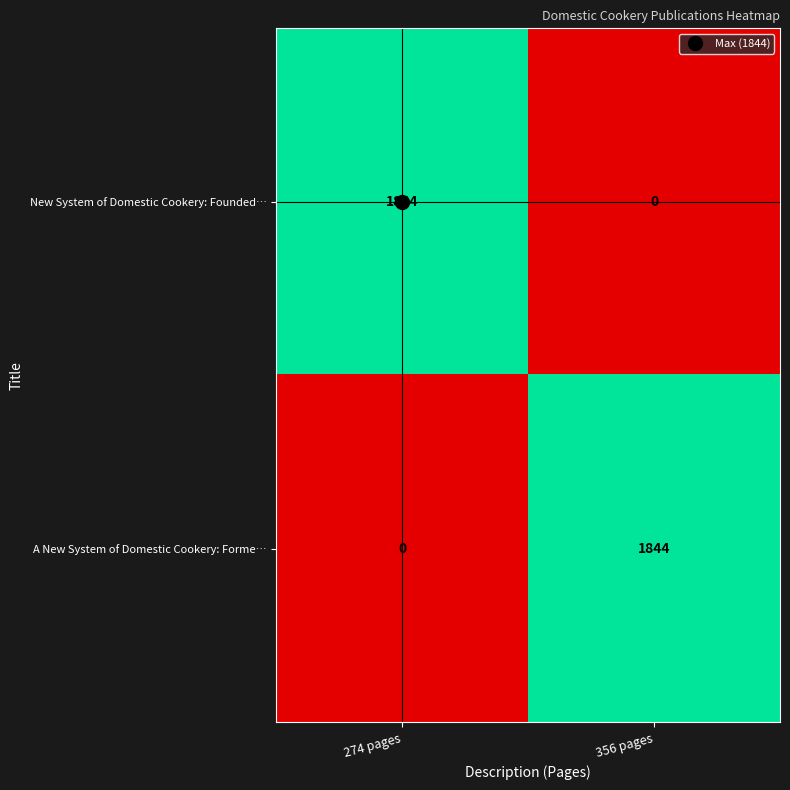

What is the approximate value of A New System of Domestic Cookery: Forme… at 356 pages?

1844